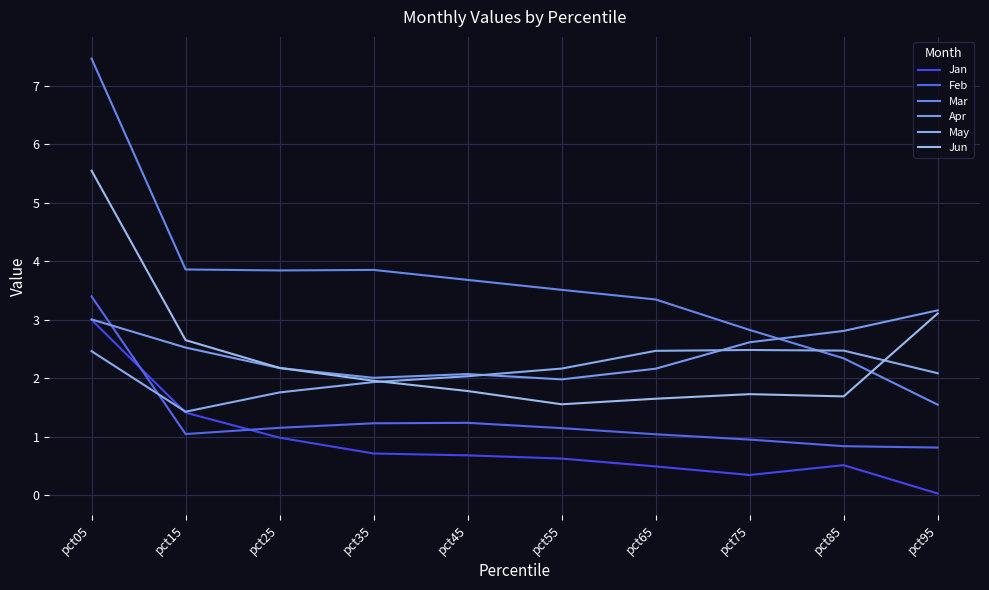

What is the spread (max minus min) of values at pct65?

2.9